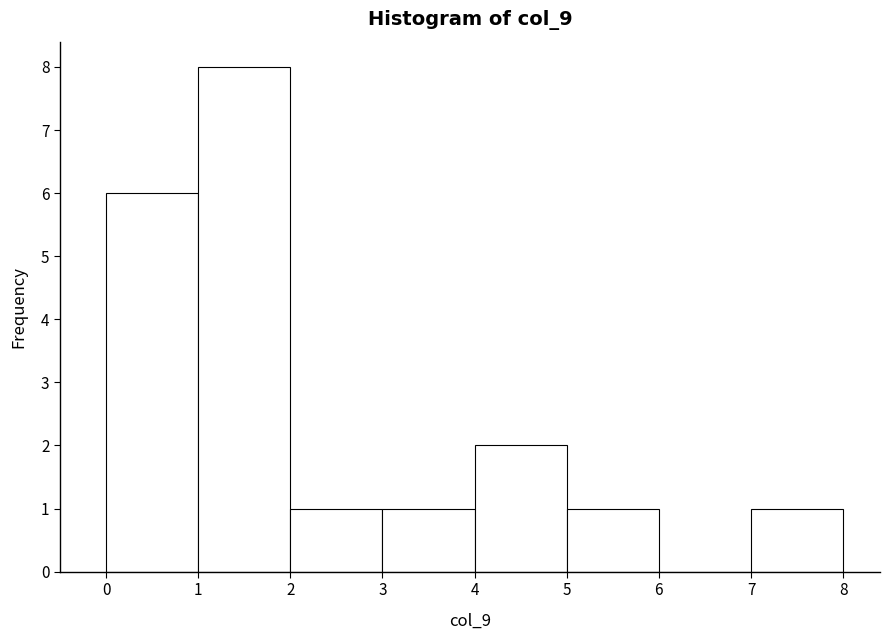

Reading left to right, transcribe this chart: for each bar, give the range it covers on the x-axis and its height. The values are not printed on the chart, so give them approximately, as read against the axis.

0 to 1: 6
1 to 2: 8
2 to 3: 1
3 to 4: 1
4 to 5: 2
5 to 6: 1
6 to 7: 0
7 to 8: 1